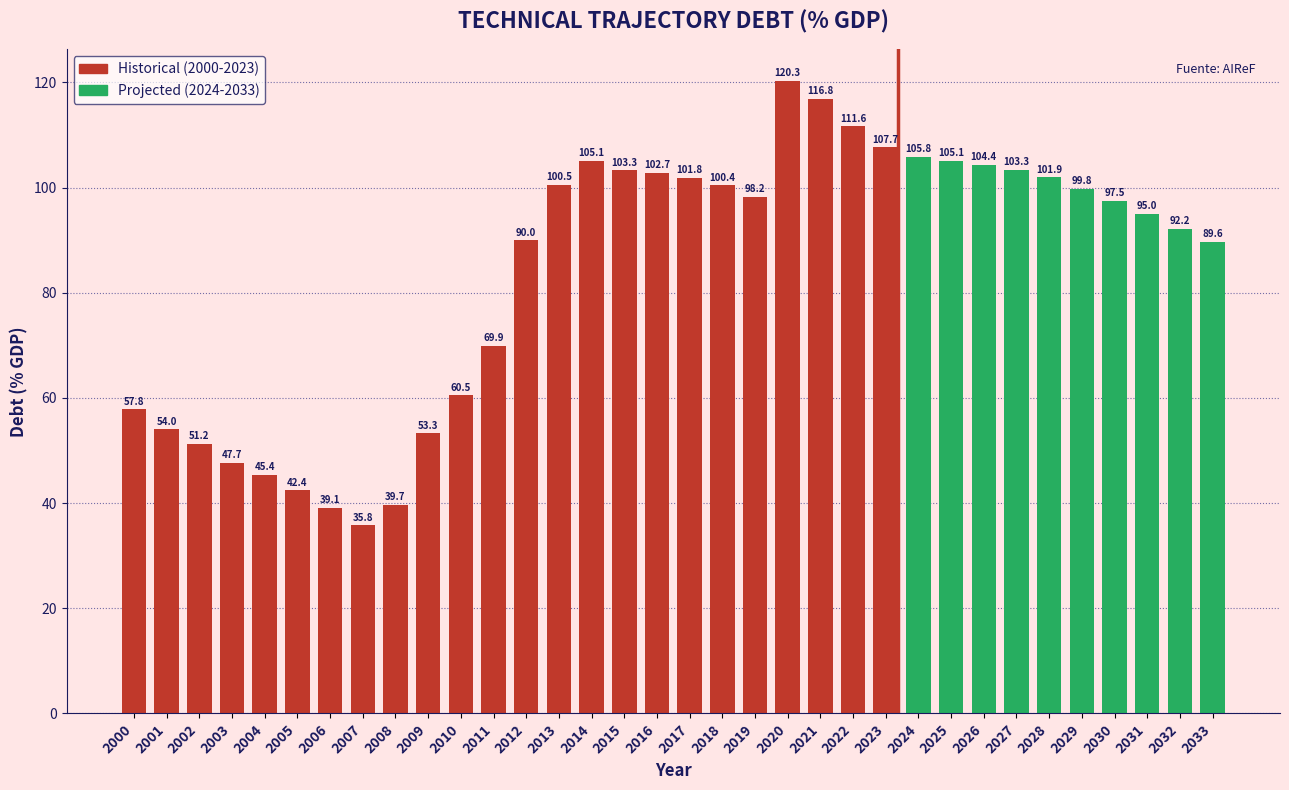

Reading left to right, extract all data points from this chart.

2000=57.8	2001=54.0	2002=51.2	2003=47.7	2004=45.4	2005=42.4	2006=39.1	2007=35.8	2008=39.7	2009=53.3	2010=60.5	2011=69.9	2012=90.0	2013=100.5	2014=105.1	2015=103.3	2016=102.7	2017=101.8	2018=100.4	2019=98.2	2020=120.3	2021=116.8	2022=111.6	2023=107.7	2024=105.8	2025=105.1	2026=104.4	2027=103.3	2028=101.9	2029=99.8	2030=97.5	2031=95.0	2032=92.2	2033=89.6